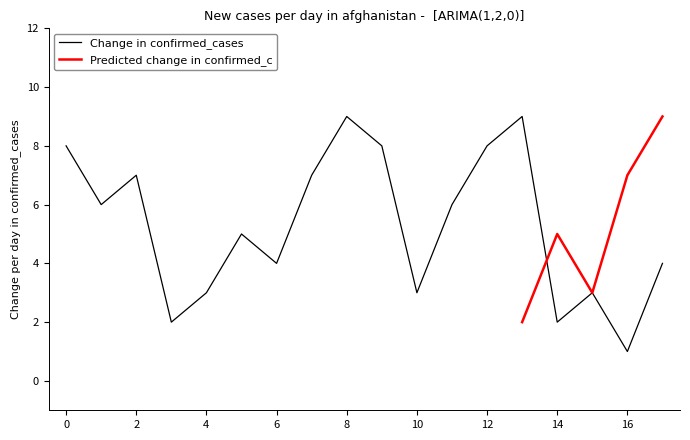

True or false: col_2 has more than 1 points higher than both neighbors.

True